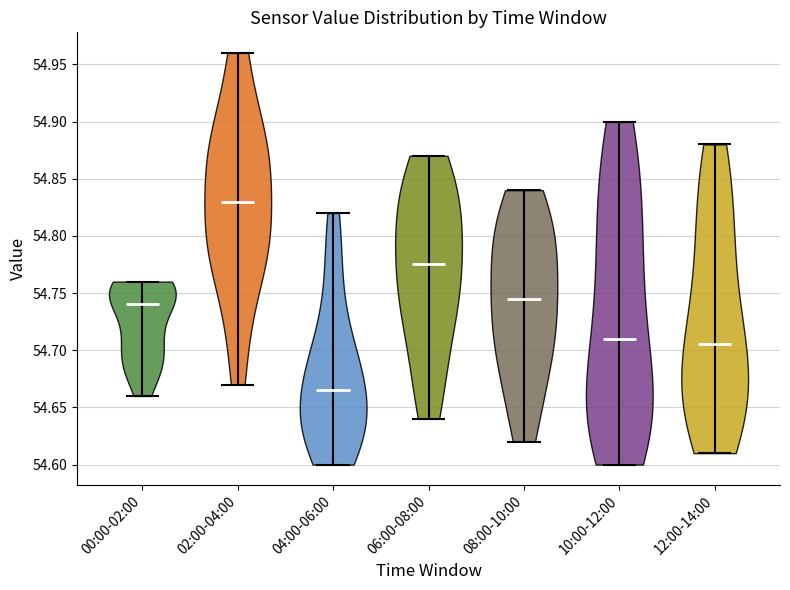

What is the lowest point the violin for 02:00-04:00 reaches on the y-axis? The values are not printed on the chart, so give them approximately, as read against the axis.

54.670